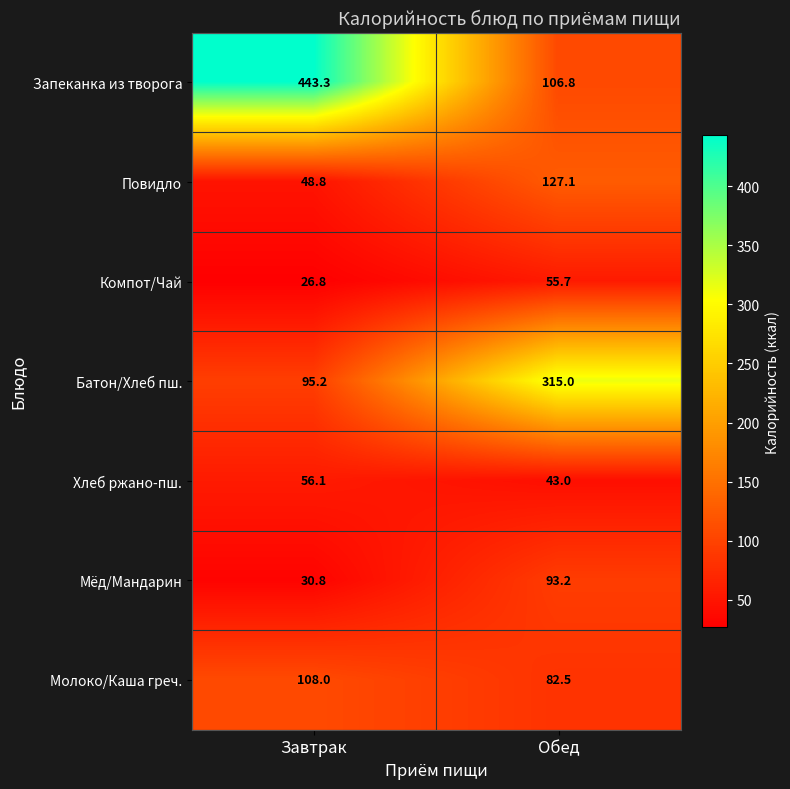

What is the sum of the Мёд/Мандарин values at Завтрак and Обед?

124.0